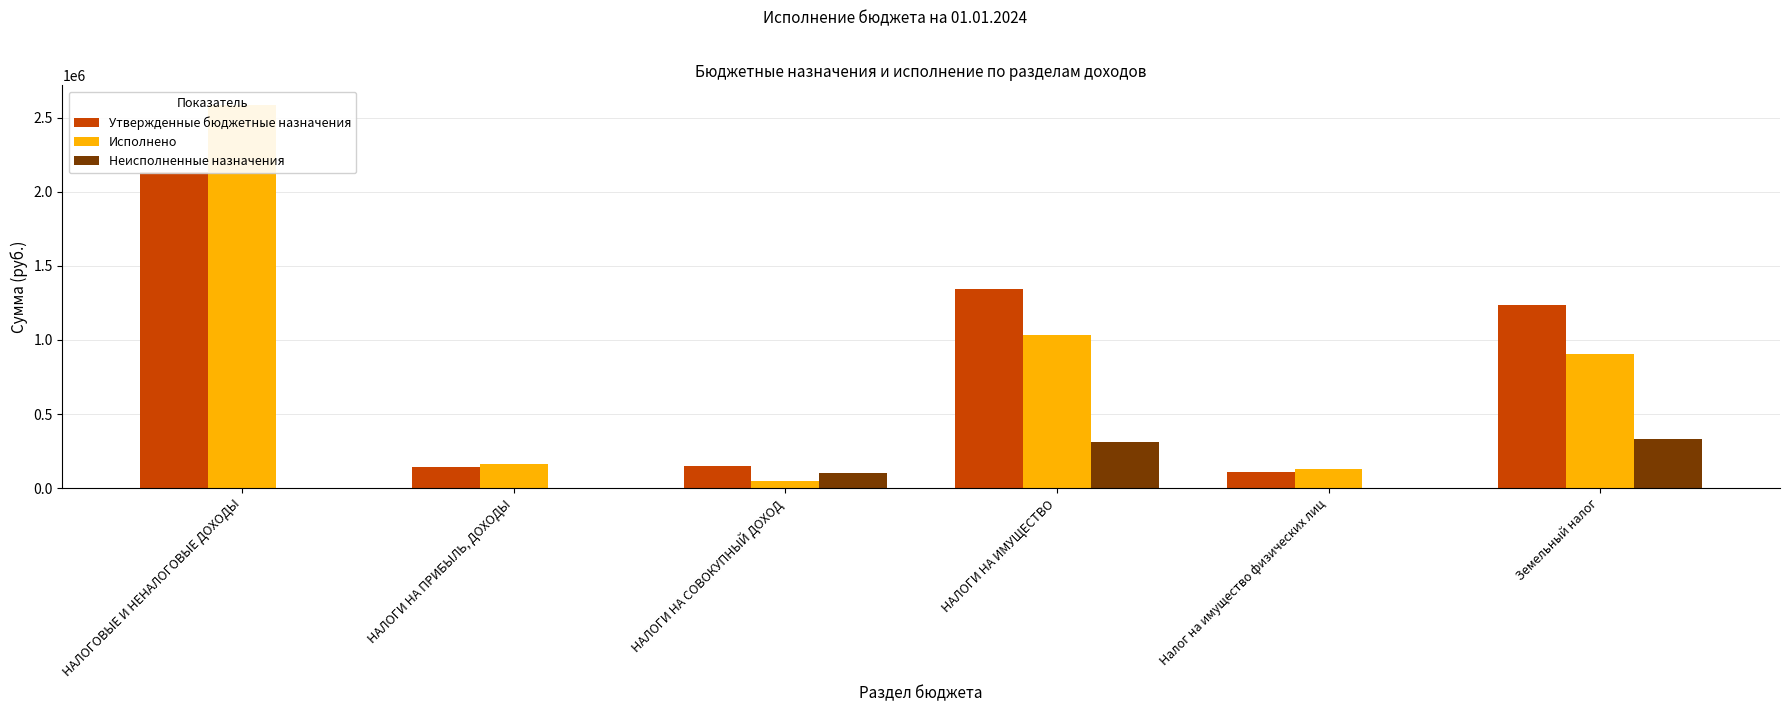

What is the sum of the Неисполненные назначения values at НАЛОГИ НА ПРИБЫЛЬ, ДОХОДЫ and Земельный налог?

331358.8